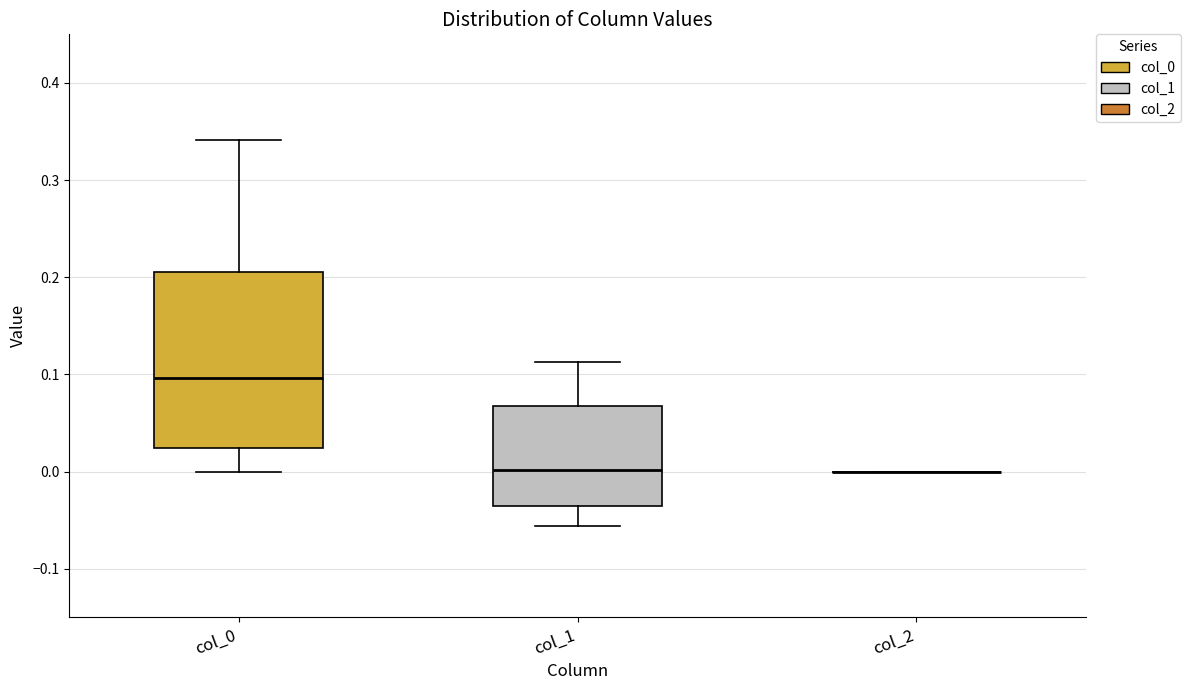

Reading left to right, read every box against the y-axis: the position of its median line, the range the box covers, and the ends of its whiskers. The values are not printed on the chart, so give them approximately, as read against the axis.

col_0: median 0.10, box 0.02 to 0.20, whiskers 0.00 to 0.34
col_1: median 0.00, box -0.04 to 0.07, whiskers -0.06 to 0.11
col_2: box collapsed to a line at 0.00, whiskers 0.00 to 0.00